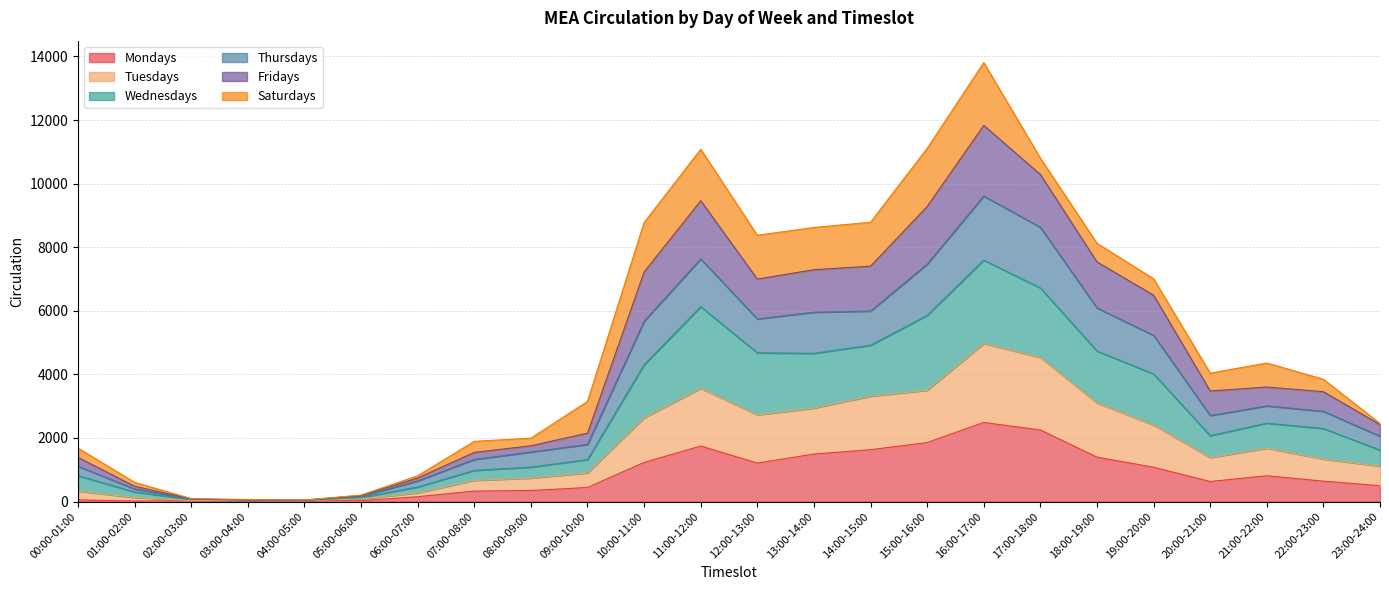

Does the chart display data point markers on the line(s)?

No